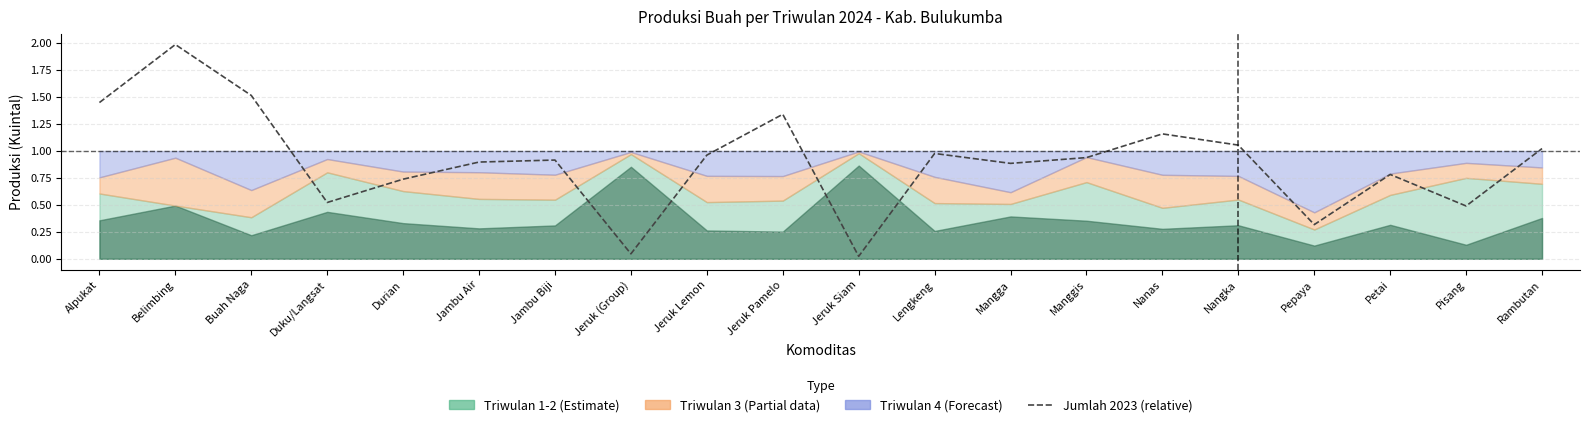

Reading left to right, list all the values displayed in this chart.

1.4	2.0	1.5	0.5	0.7	0.9	0.9	0.0	1.0	1.3	0.0	1.0	0.9	0.9	1.2	1.1	0.3	0.8	0.5	1.0